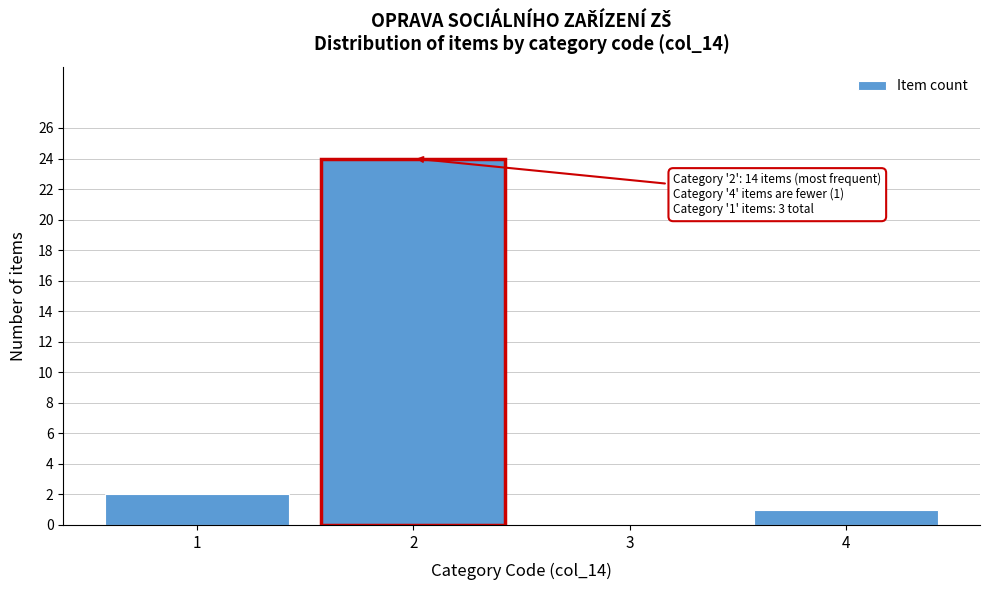

Reading right to left, extract all data points from this chart.

4=1	3=0	2=24	1=2